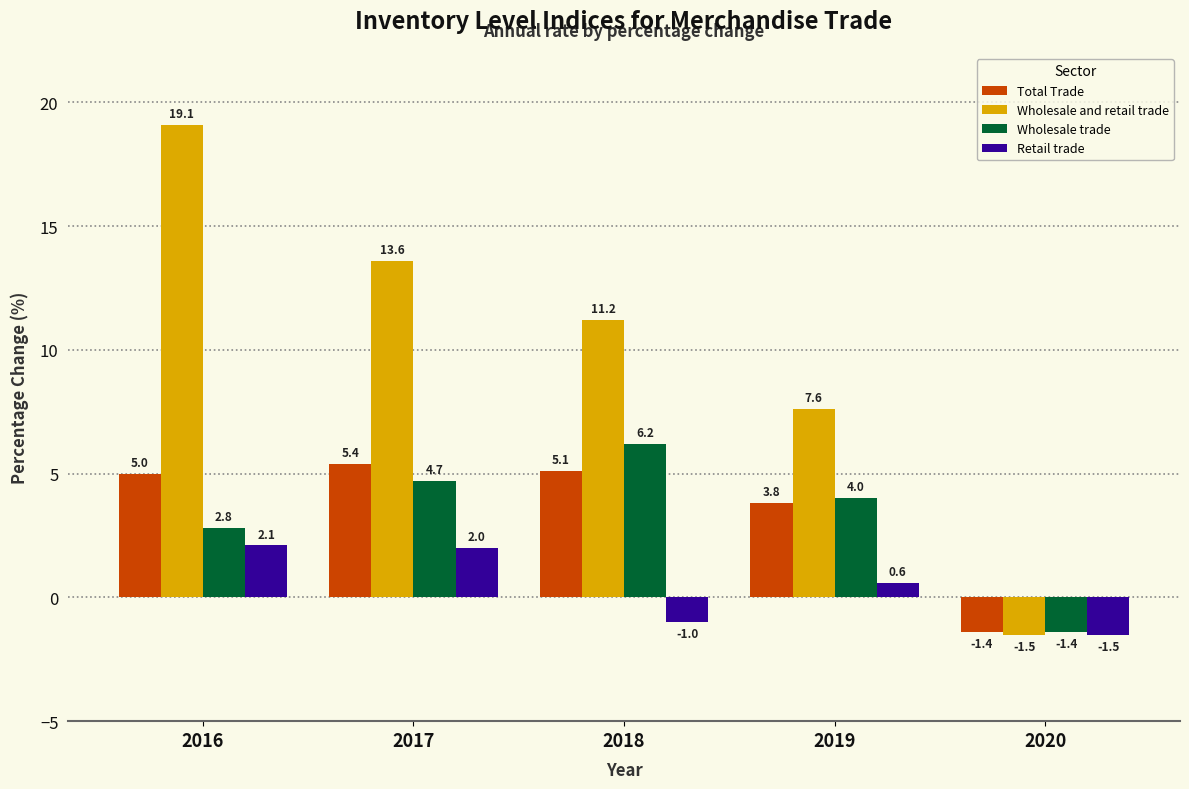

How many series are shown in this chart?

4